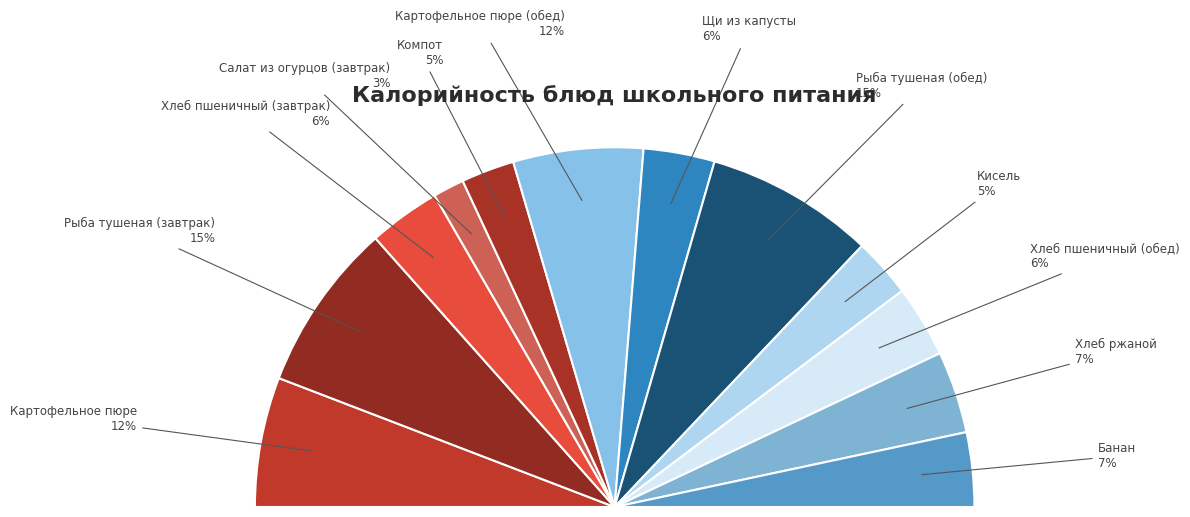

What is the ratio of the value at Хлеб пшеничный (завтрак) to the value at Хлеб ржаной?

0.9